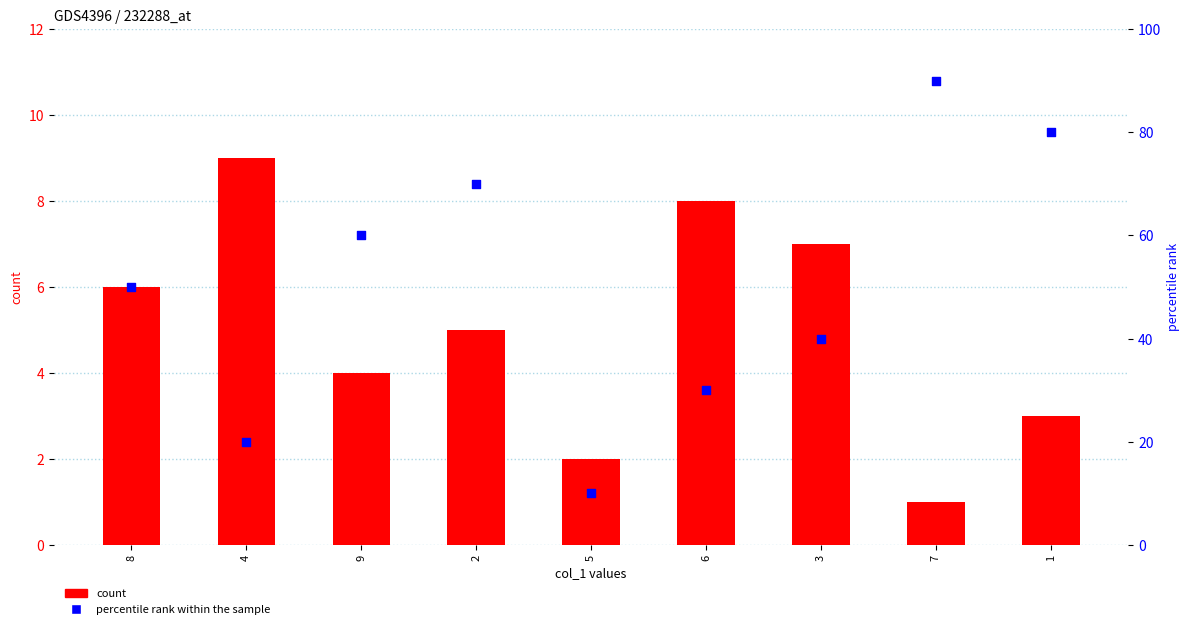

Which series contains the lowest Y value?

count